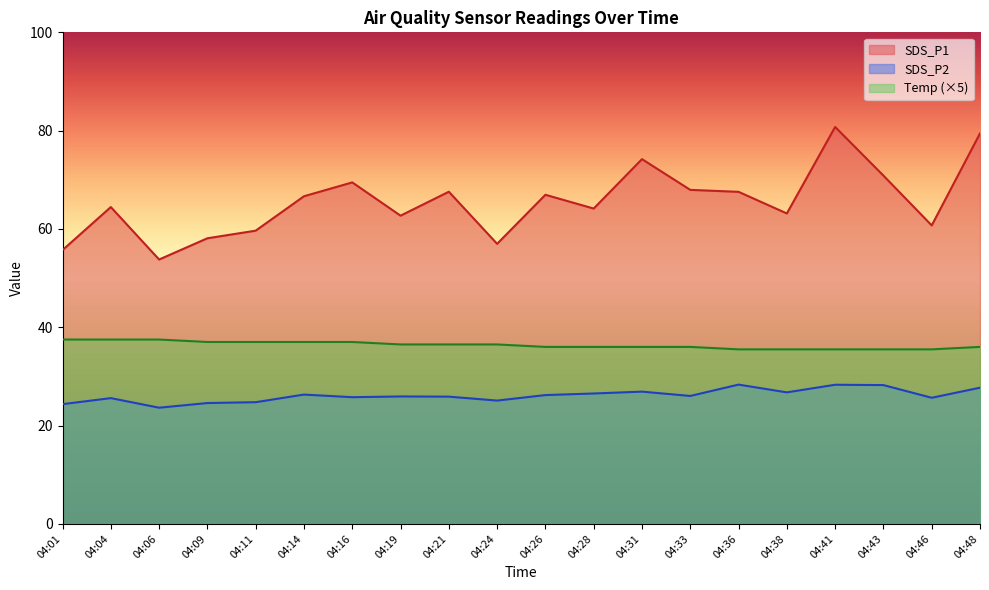

What is the maximum value for SDS_P1?

80.8